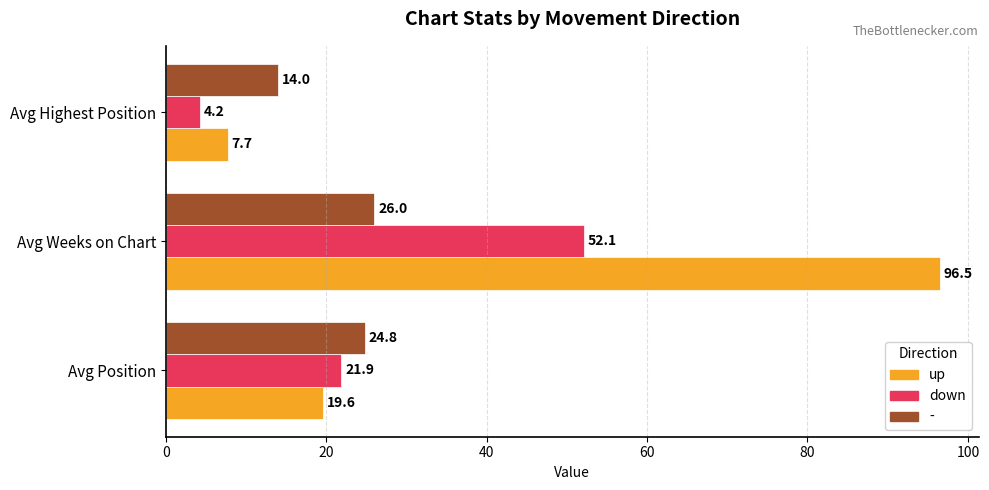

Rank the series by their maximum value, from highest to lowest.

up, down, -